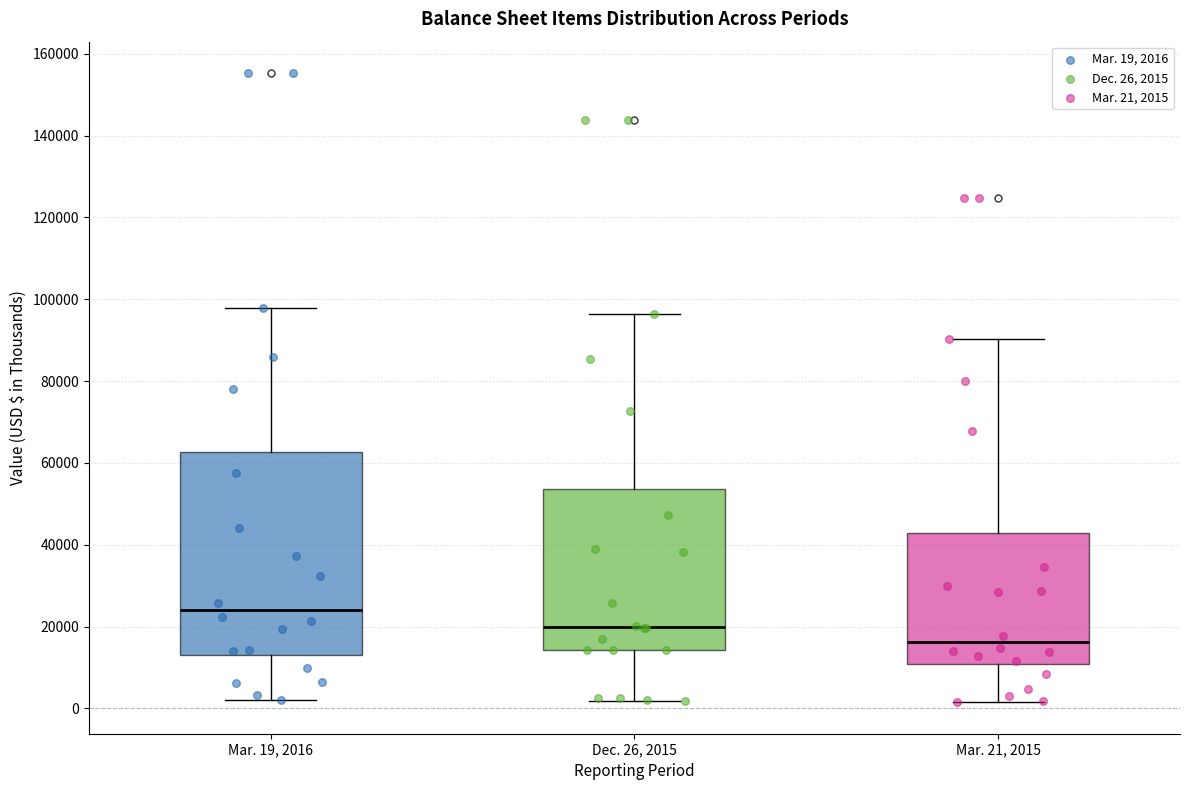

Reading left to right, read every box against the y-axis: the position of its median line, the range the box covers, and the ends of its whiskers. The values are not printed on the chart, so give them approximately, as read against the axis.

Mar. 19, 2016: median 24000, box 14000 to 62000, whiskers 2000 to 98000
Dec. 26, 2015: median 20000, box 14000 to 54000, whiskers 2000 to 96000
Mar. 21, 2015: median 16000, box 10000 to 42000, whiskers 2000 to 90000